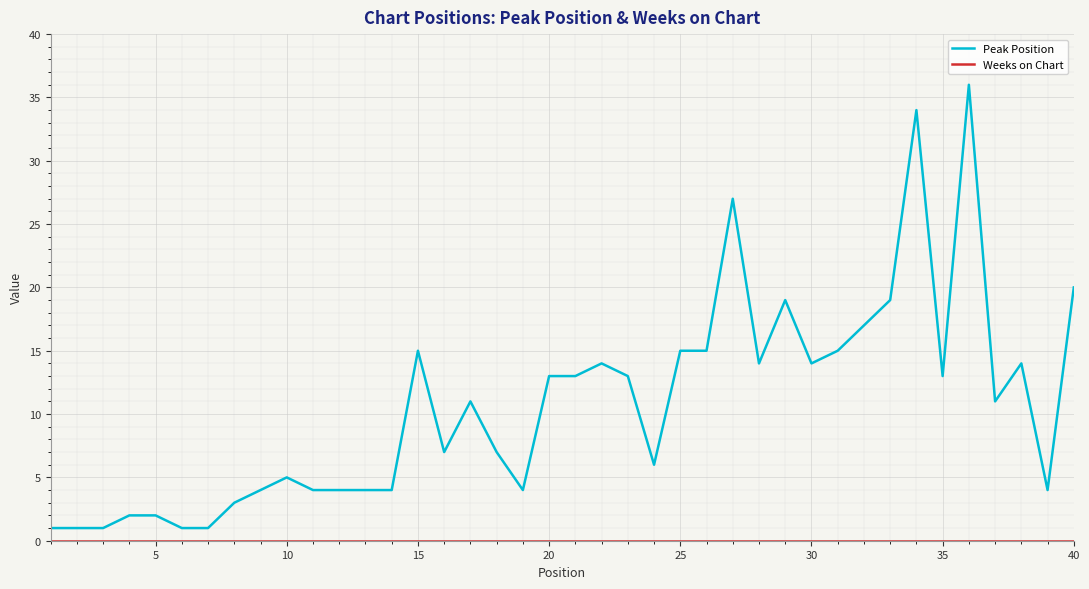

At how many categories does at least one series exceed 32?

2